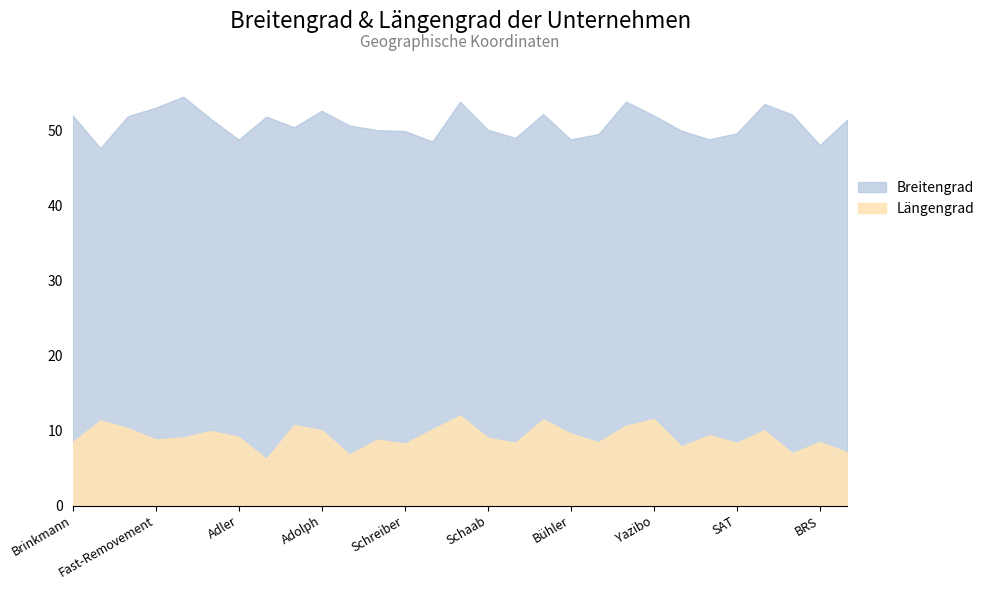

Reading left to right, transcribe all the data shown in this chart.

Breitengrad: 52.0	47.7	51.9	53.0	54.5	51.5	48.8	51.8	50.4	52.6	50.7	50.0	49.9	48.5	53.8	50.1	49.0	52.2	48.8	49.5	53.9	52.0	50.0	48.8	49.6	53.5	52.1	48.1	51.5
Längengrad: 8.5	11.4	10.3	8.8	9.1	9.9	9.2	6.2	10.7	10.1	6.8	8.8	8.3	10.2	12.0	9.0	8.4	11.5	9.6	8.5	10.6	11.5	7.9	9.4	8.4	10.0	7.0	8.5	7.1